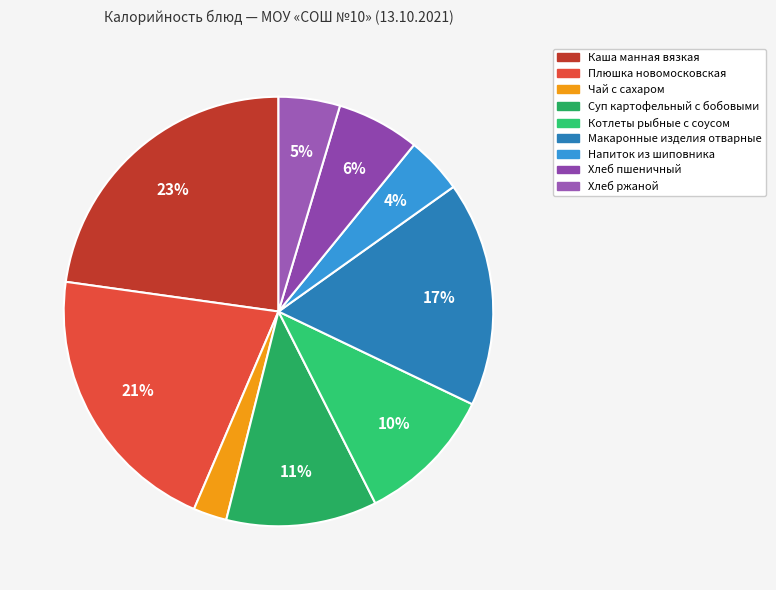

How many segments does this pie chart have?

9